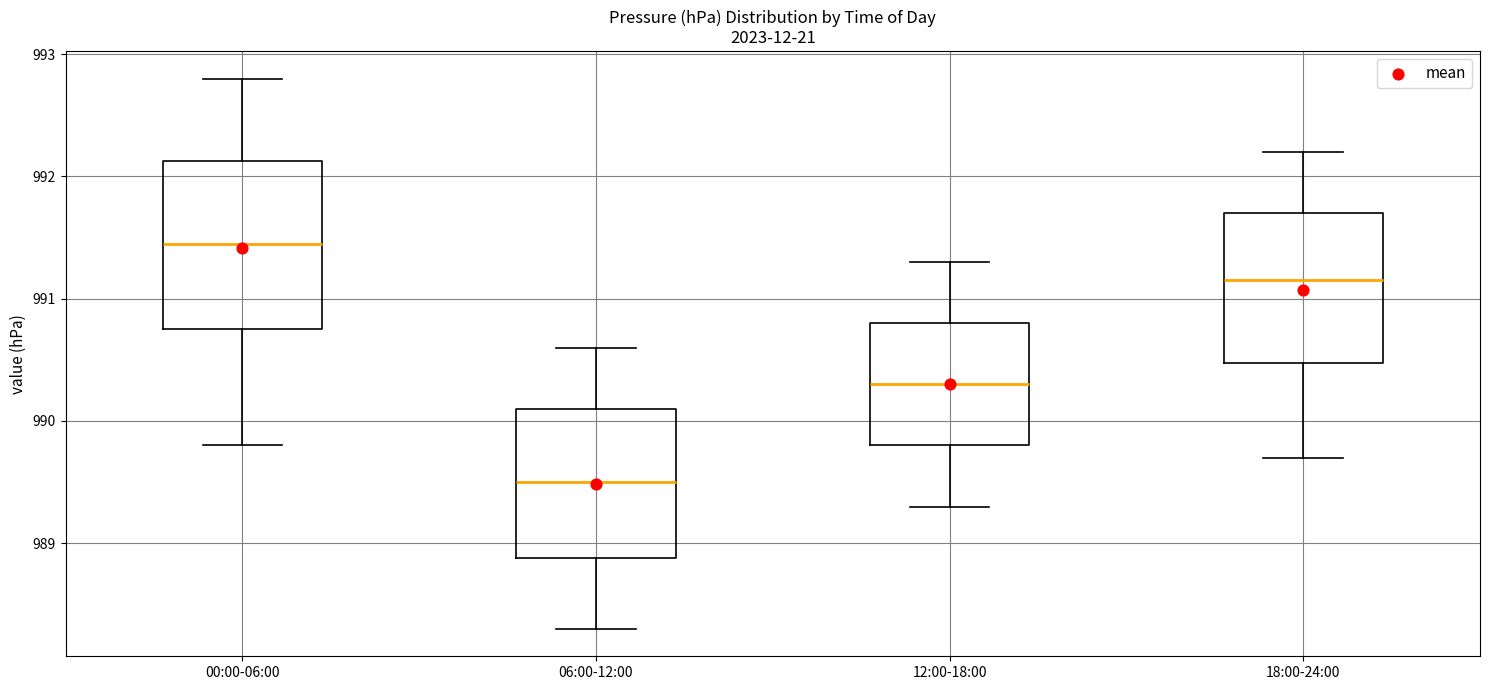

Comparing the boxes themselves (not the whiskers), which one is the tallest?

00:00-06:00